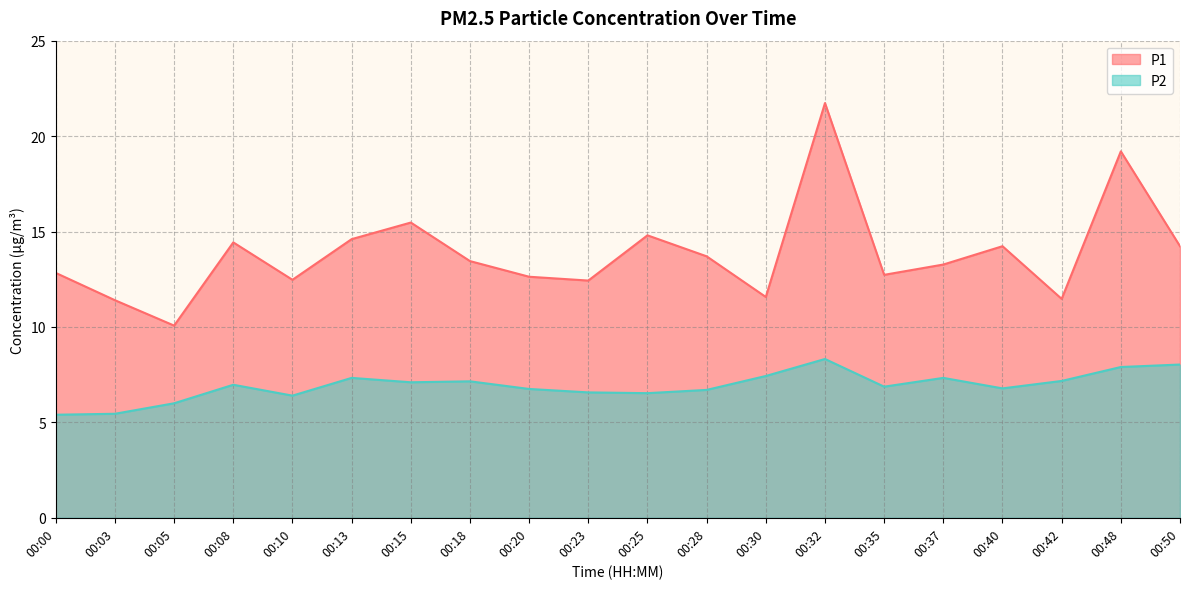

Which series changed the most between 00:05 and 00:37?

P1